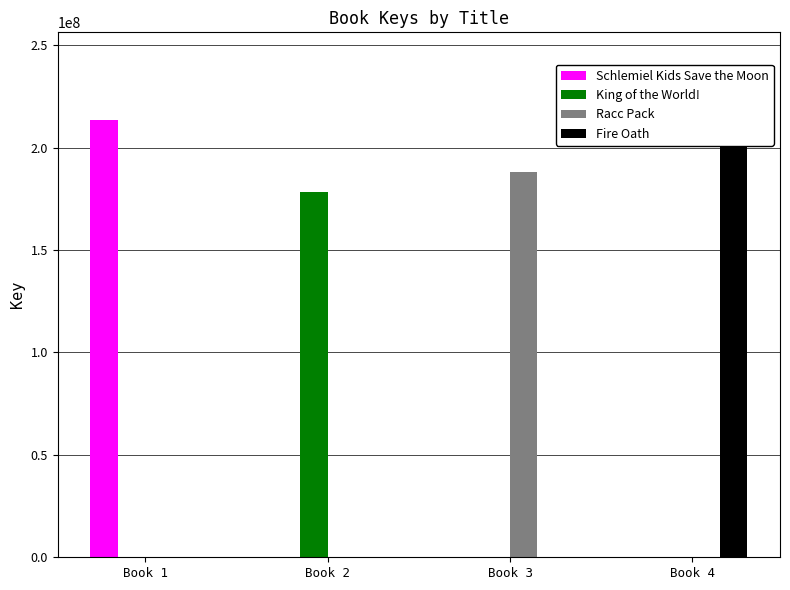

Between Book 1 and Book 2, which series saw the biggest shift?

Schlemiel Kids Save the Moon